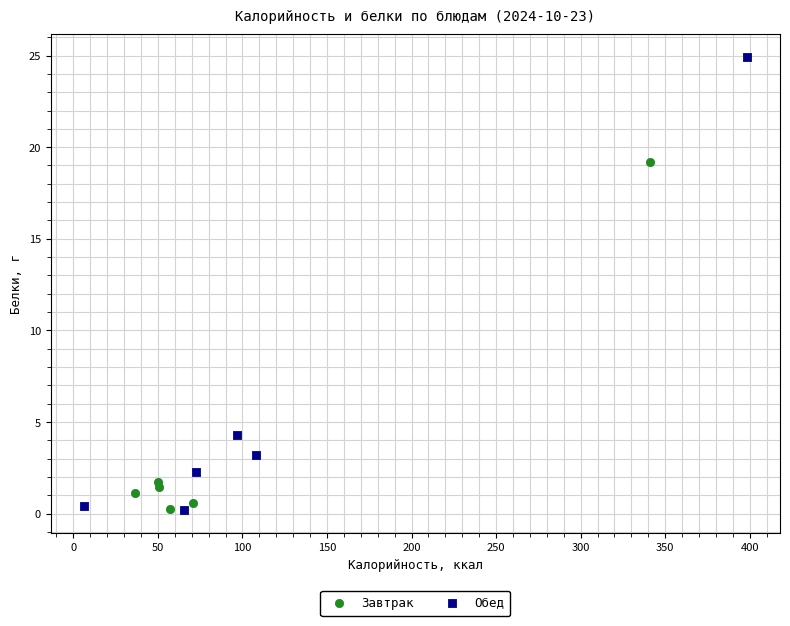

What are all the series names shown in the legend?

Завтрак, Обед